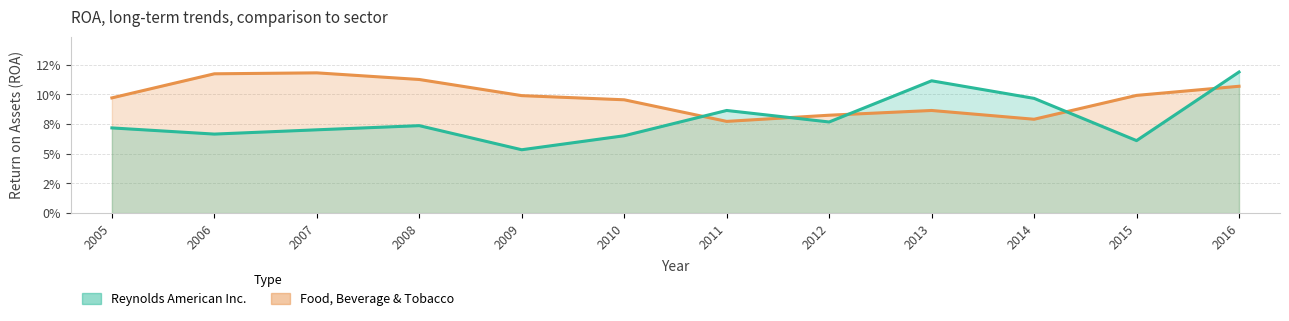

What is the sum of the Food, Beverage & Tobacco values at 2013 and 2014?

0.2